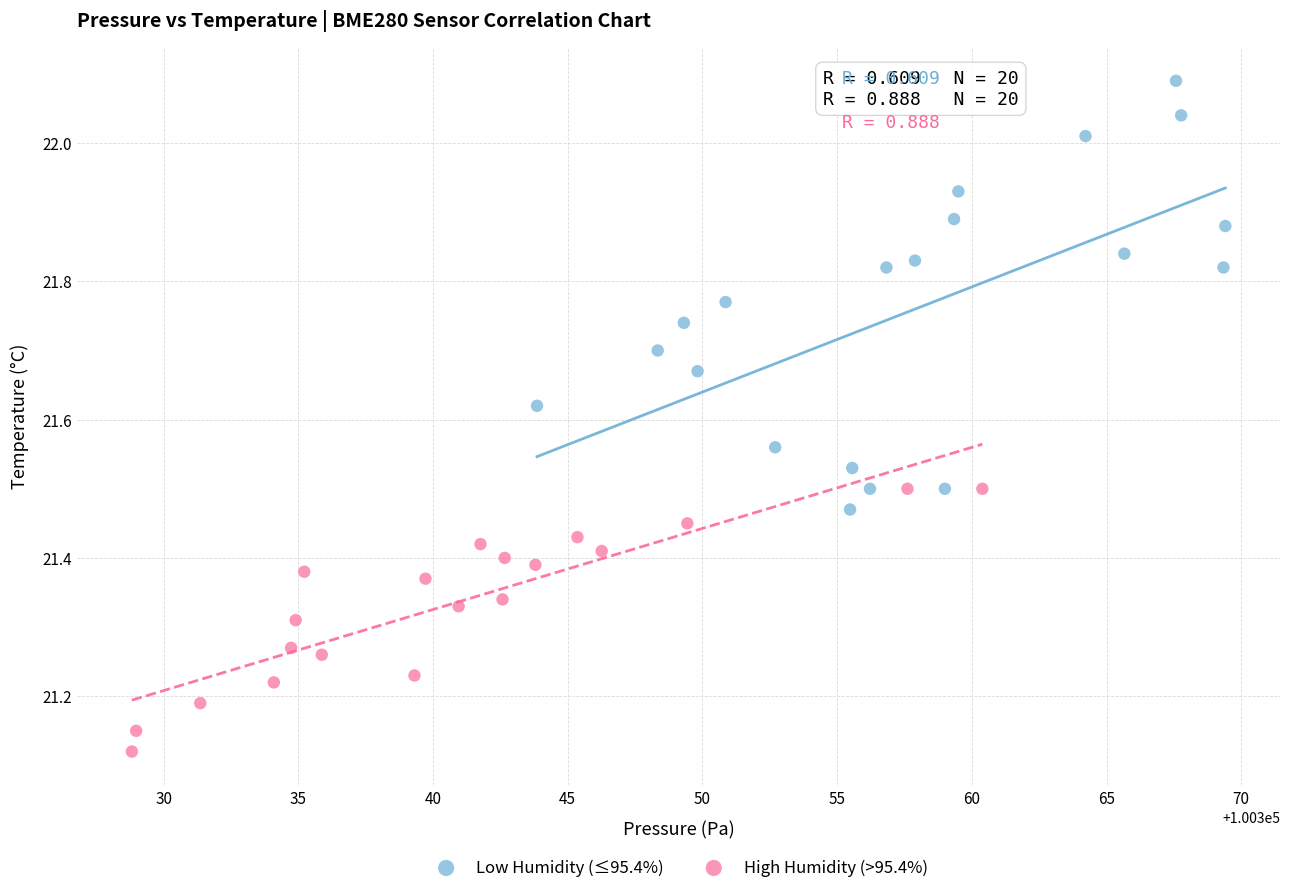

Which series contains the lowest Y value?

High Humidity (>95.4%)